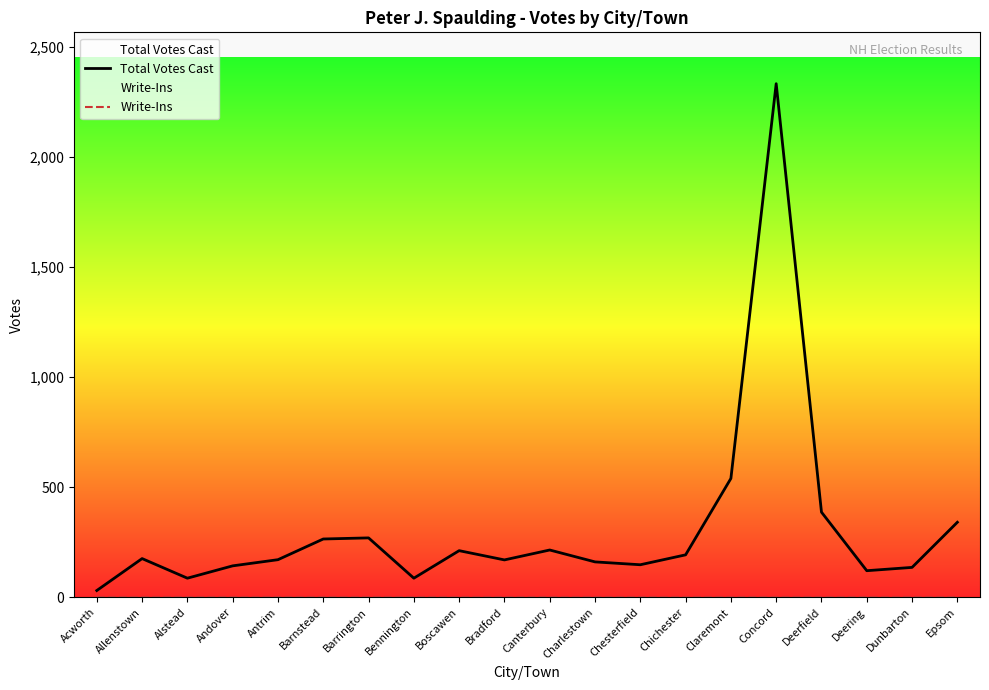

What is the spread (max minus min) of values at Charlestown?

161